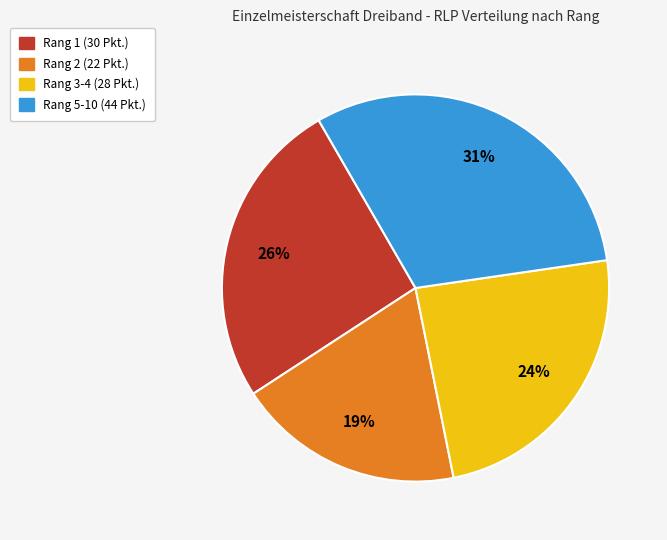

Between Rang 5-10 (44 Pkt.) and Rang 2 (22 Pkt.), which is larger?

Rang 5-10 (44 Pkt.)